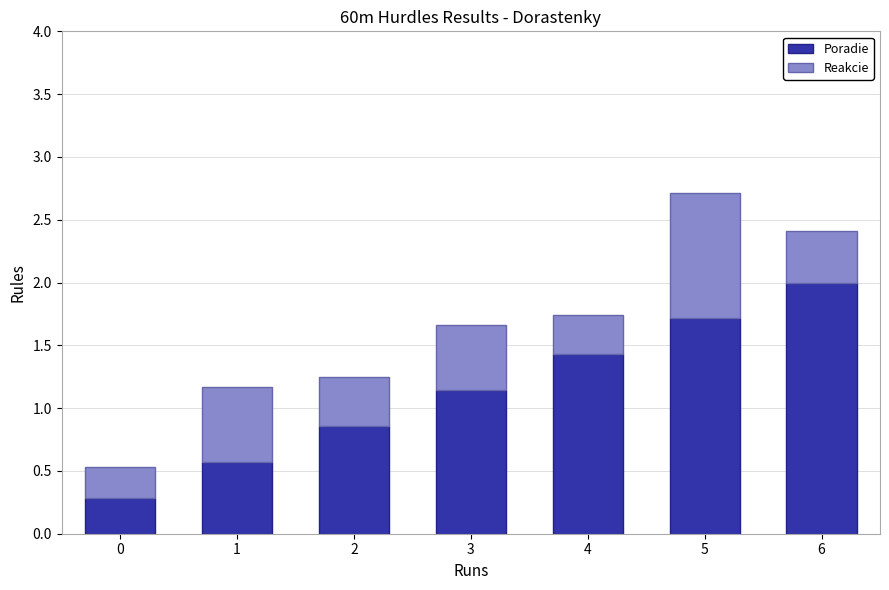

List the labels in order of Poradie value, largest first.

6, 5, 4, 3, 2, 1, 0